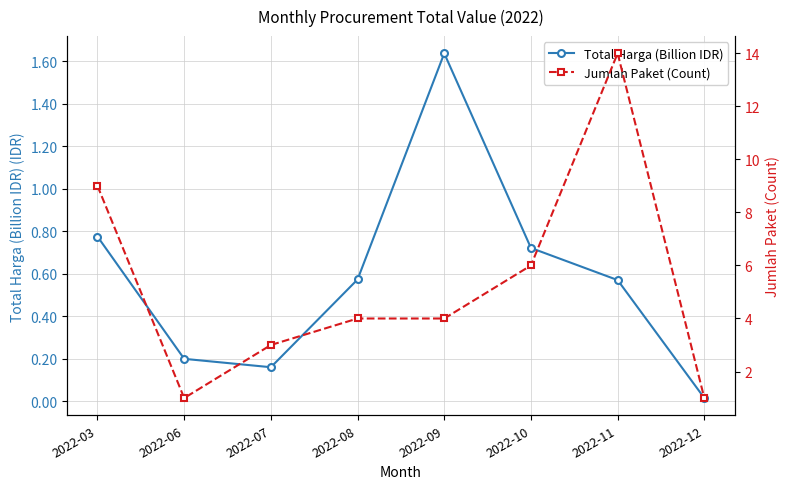

At which category does Total Harga (Billion IDR) reach its first local peak?

2022-09